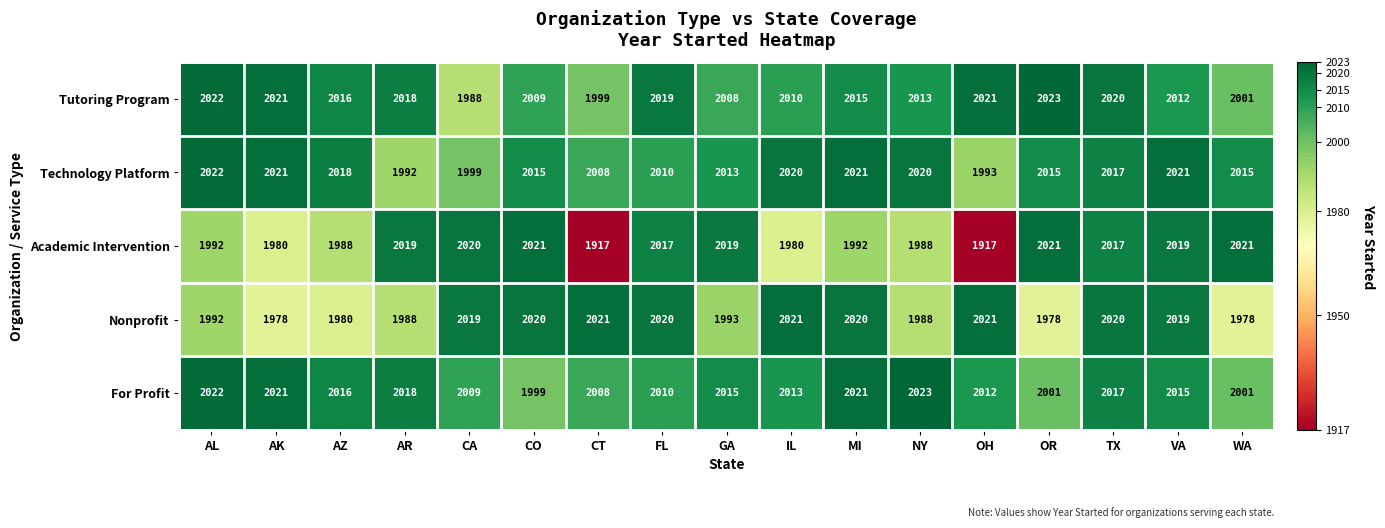

Is it true that Academic Intervention equals 2019 at VA?

True